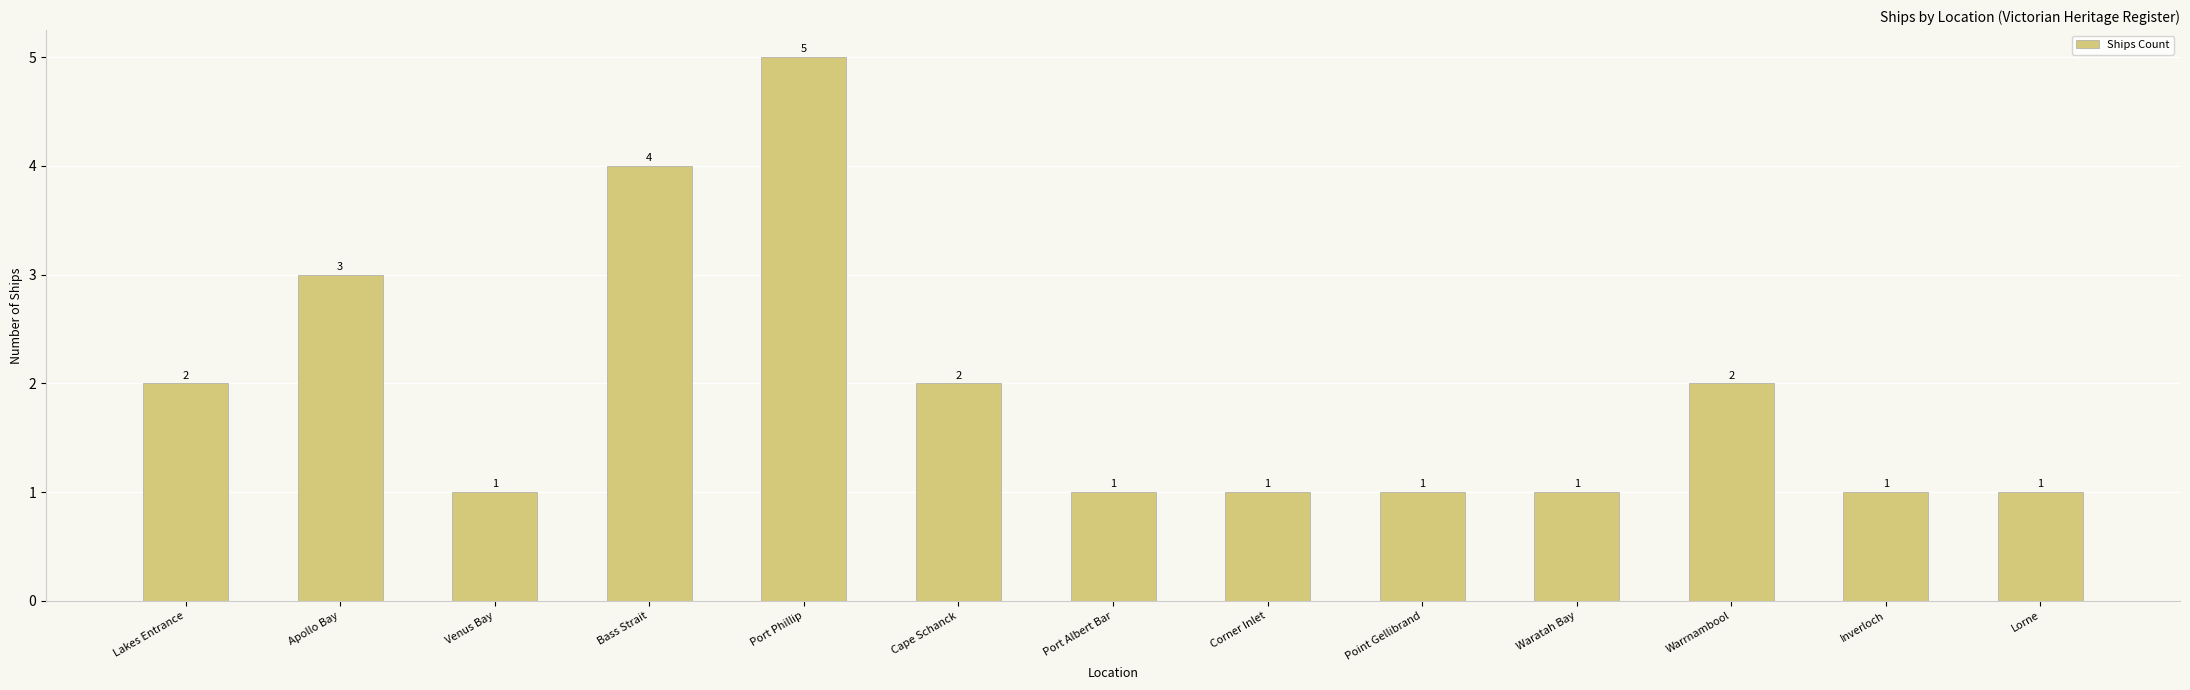

True or false: the data shows 2 at Lakes Entrance.

True